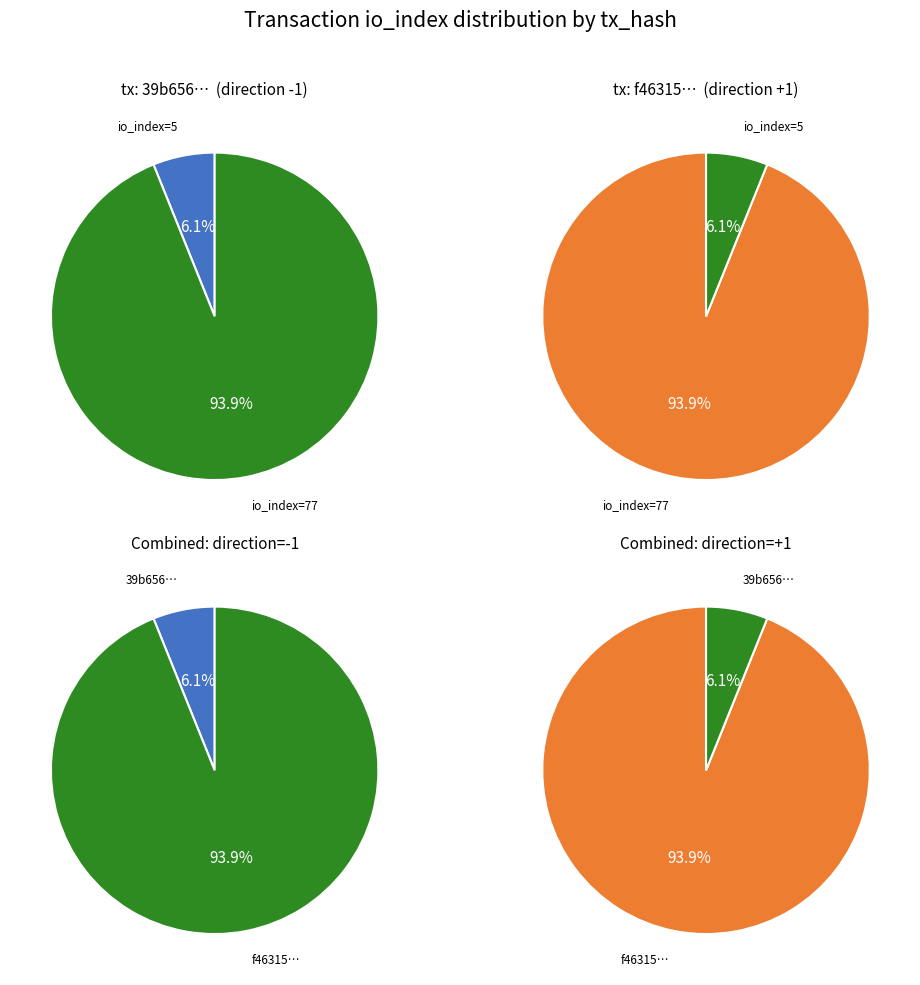

To the nearest percent, what is the difference between the values and 1 slice percentages?

88%